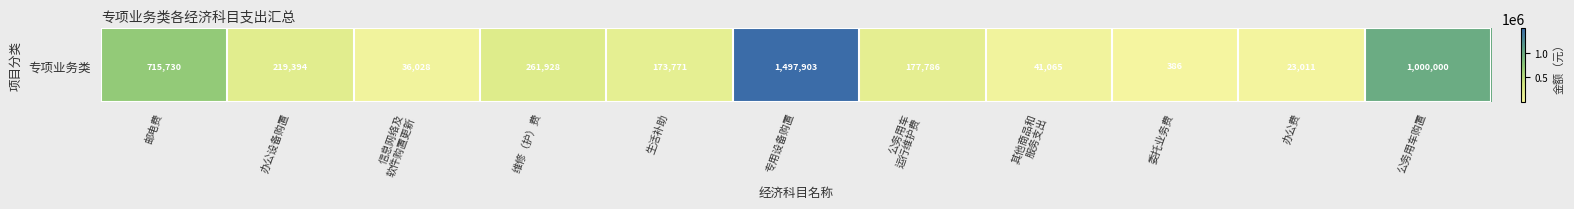

What is the ratio of the value at 其他商品和
服务支出 to the value at 委托业务费?

106.5